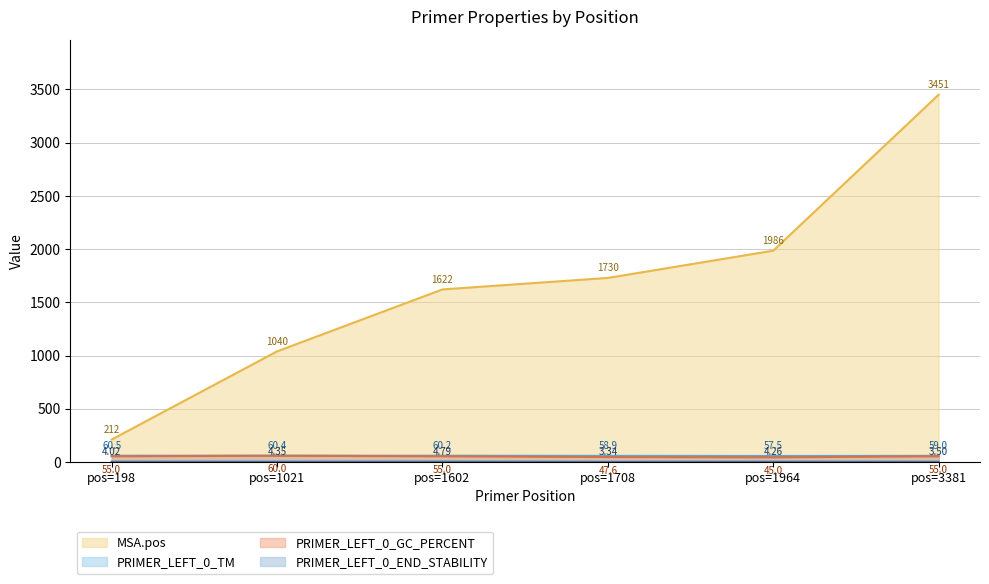

At which category is the sum across all series the highest?

pos=3381